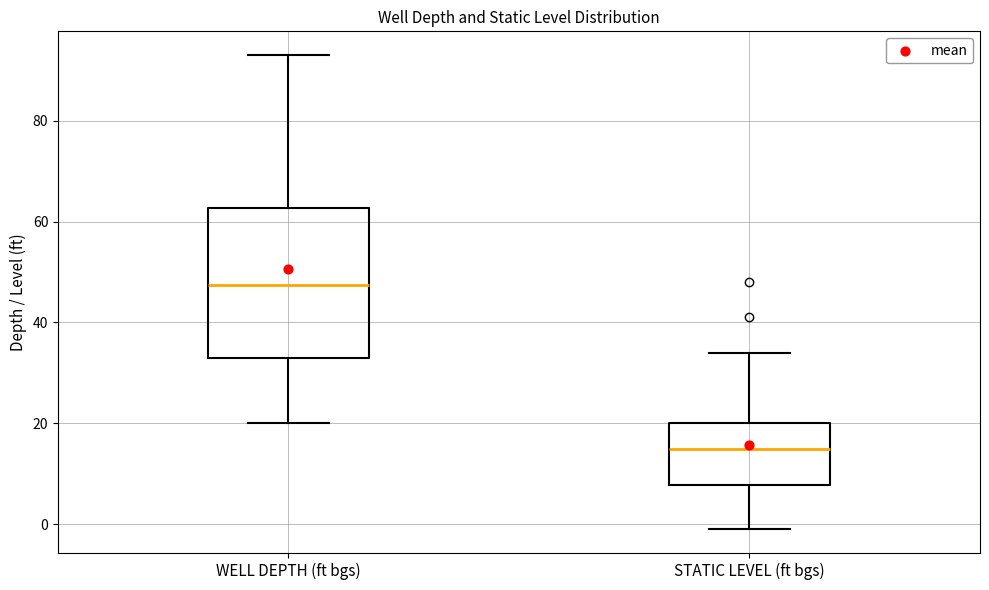

Reading left to right, transcribe this box plot: for each box, give where its median line is, the range the box spans, and where its two whiskers end, as read against the y-axis. The values are not printed on the chart, so give them approximately, as read against the axis.

WELL DEPTH (ft bgs): median 48, box 34 to 62, whiskers 20 to 94
STATIC LEVEL (ft bgs): median 16, box 8 to 20, whiskers 0 to 34